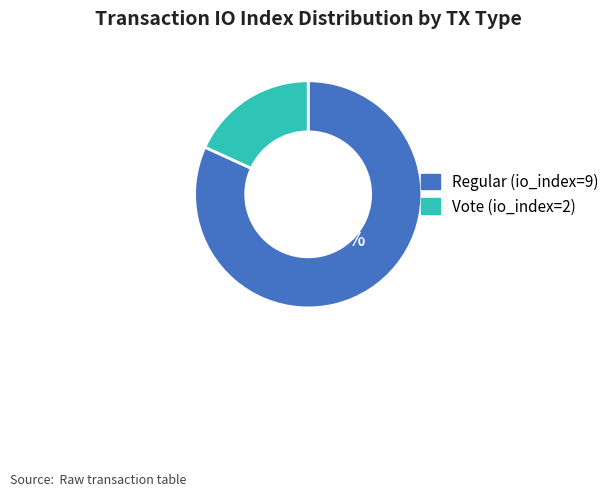

What percentage is the Vote (io_index=2) slice, to the nearest percent?

18%